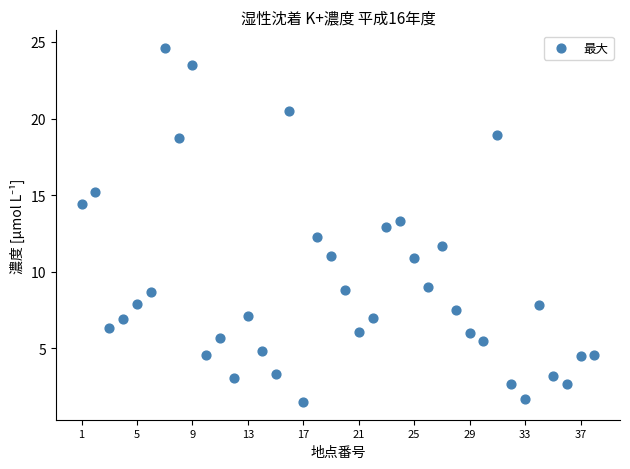

What is the range of X values (max minus min)?

37.0